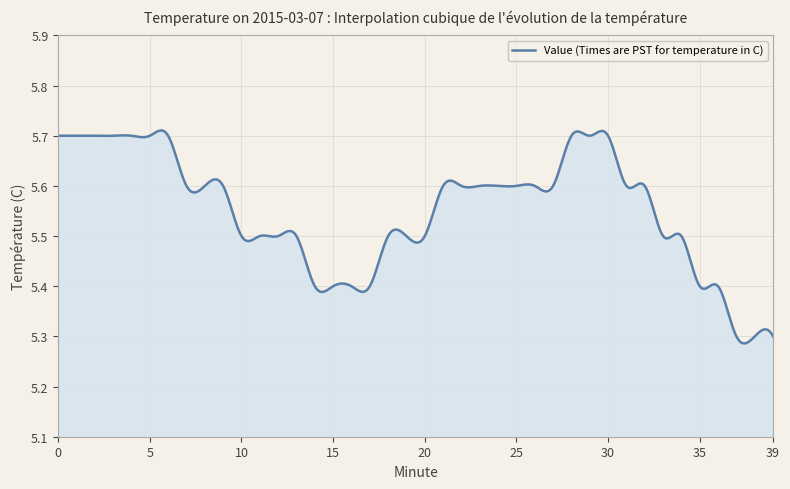

How many lines are shown in the chart?

1